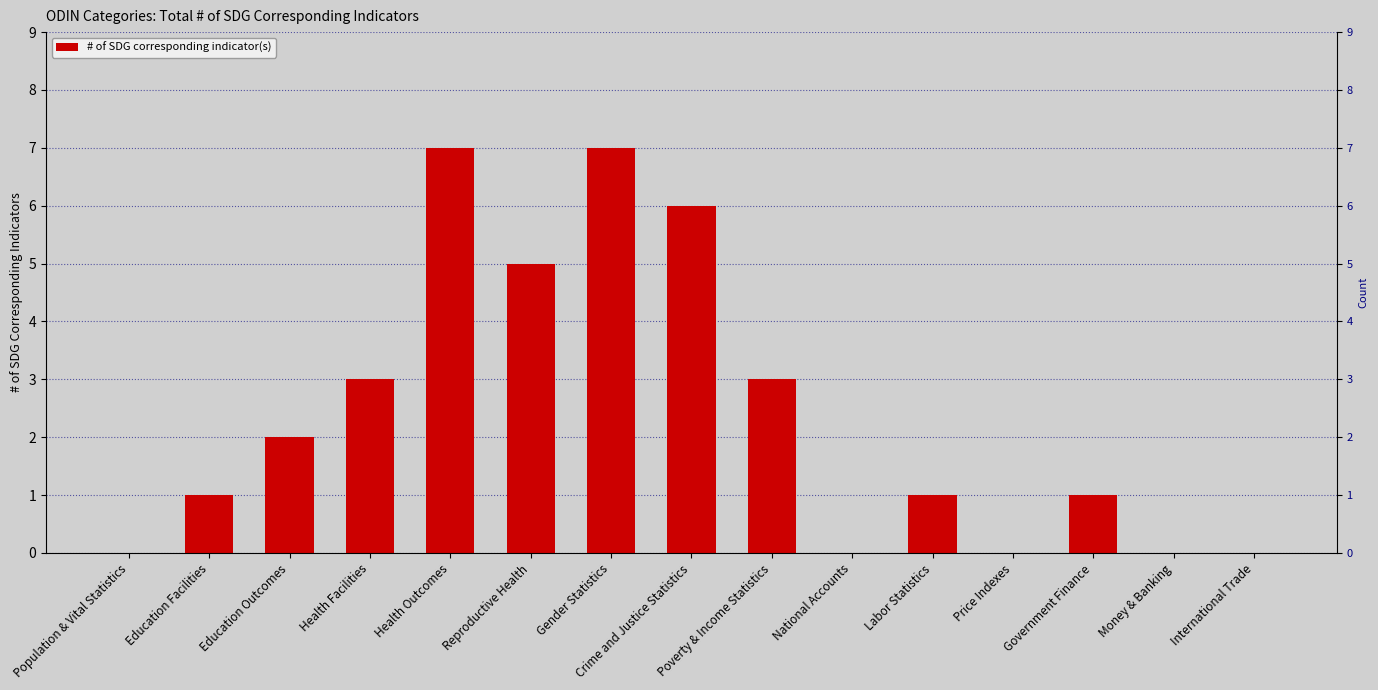

Reading left to right, list all the values displayed in this chart.

0	1	2	3	7	5	7	6	3	0	1	0	1	0	0